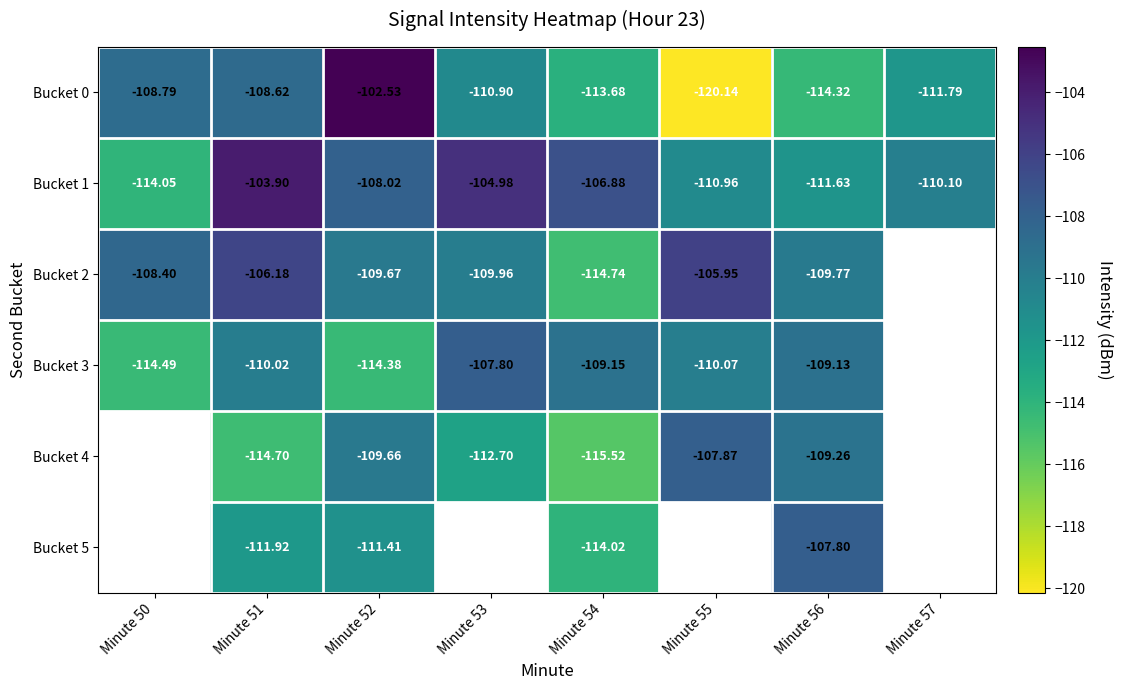

Is the value of Bucket 5 at Minute 52 greater than the value of Bucket 0 at Minute 51?

No